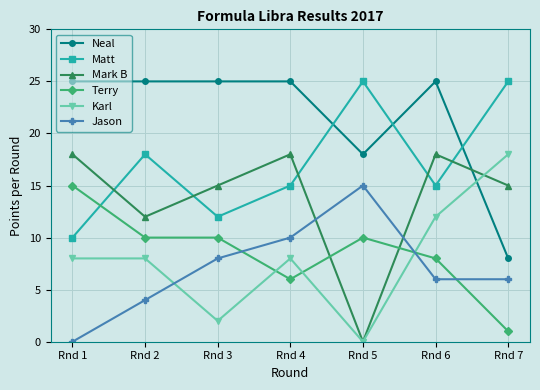

Where is the first local minimum for Matt?

Rnd 3